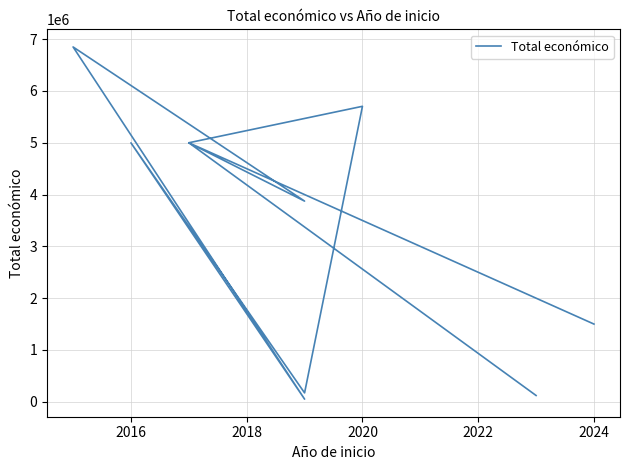

What position from the left is 2020?

8